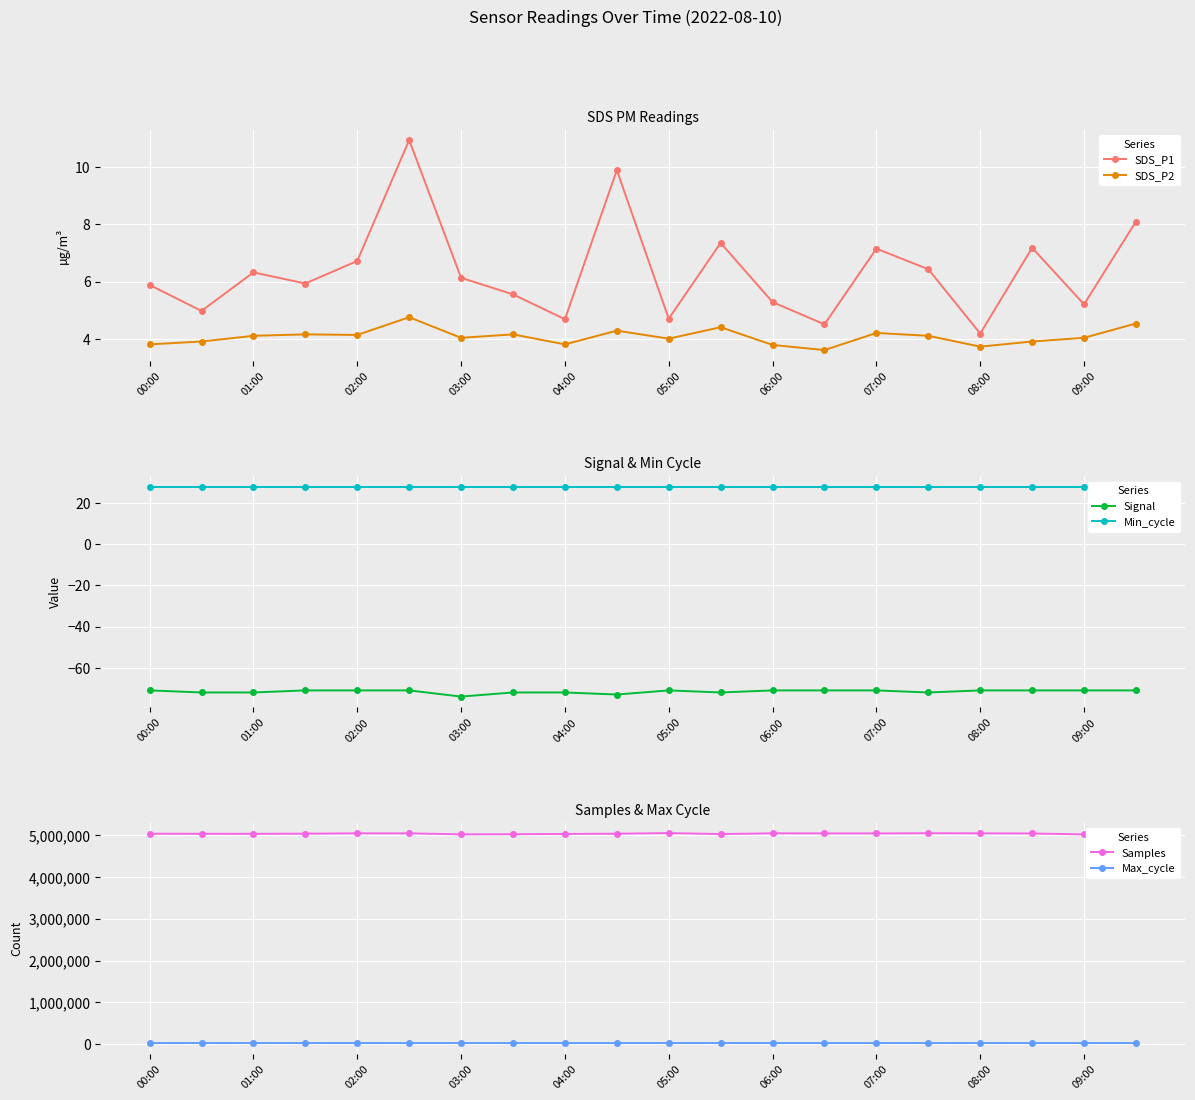

True or false: SDS_P1 and SDS_P2 intersect in this chart.

False